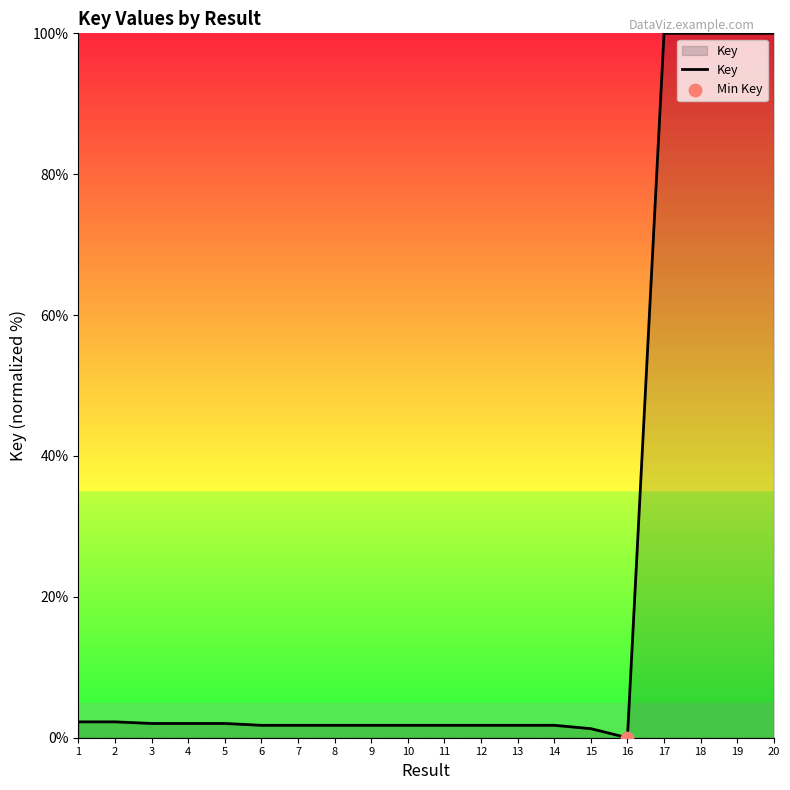

What is the change in value from 6 to 15?

-0.5